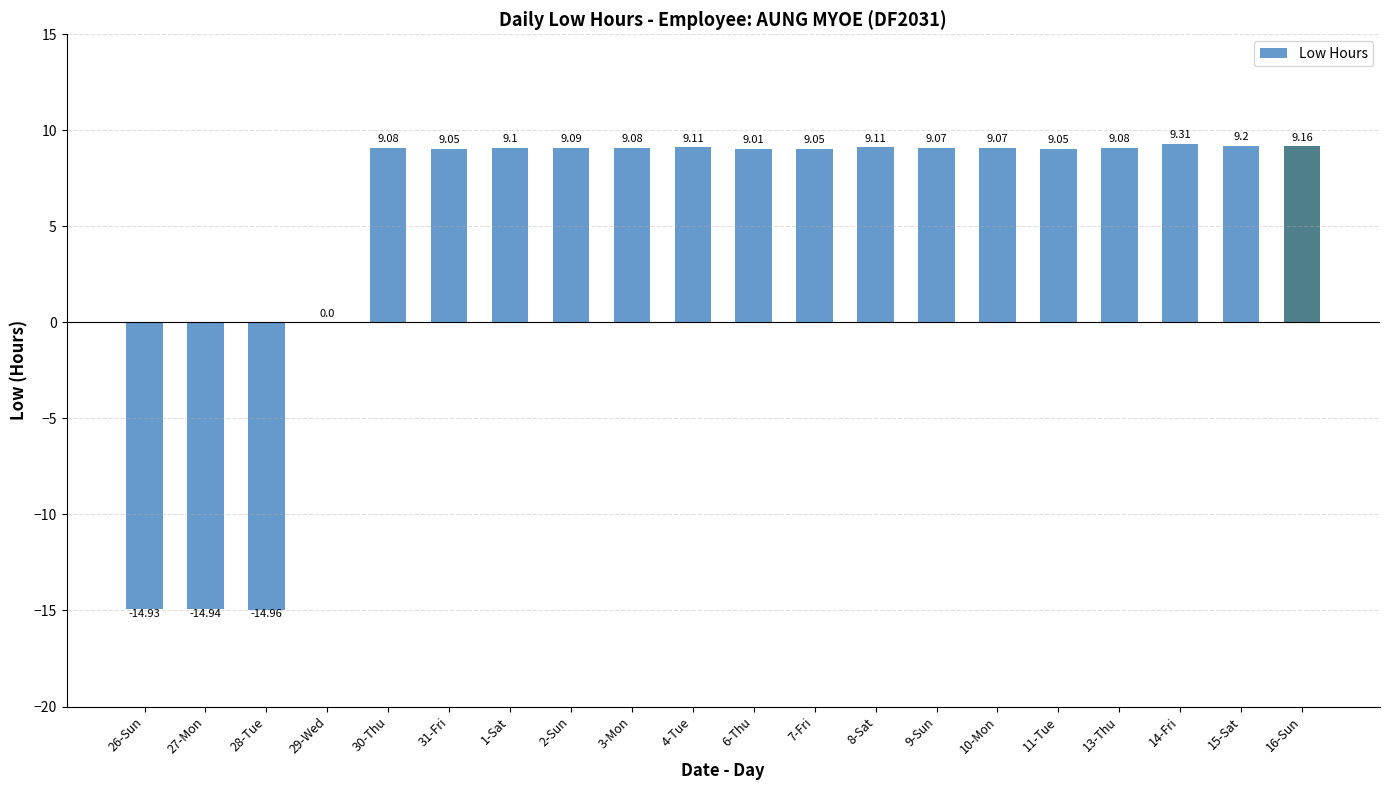

Approximately how many times larger is the value at 11-Tue compared to 16-Sun?

1.0